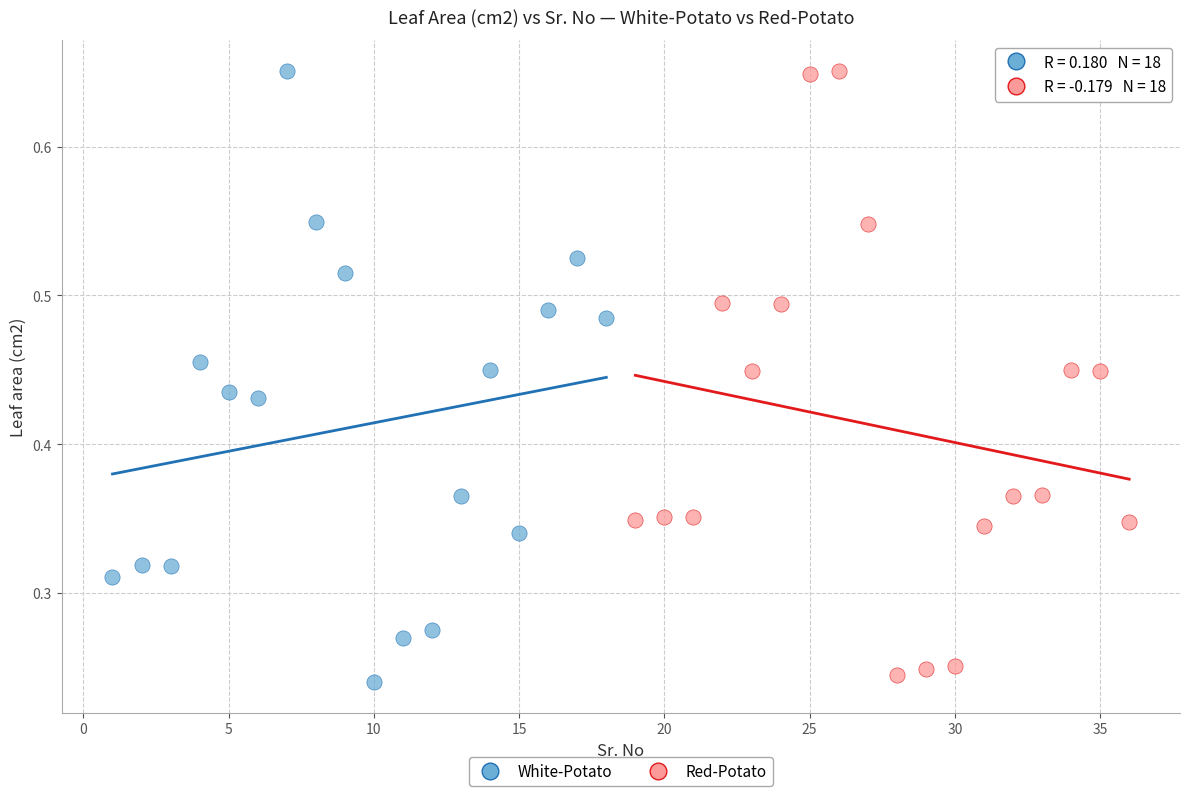

Which series has the widest spread of Y values?

White-Potato